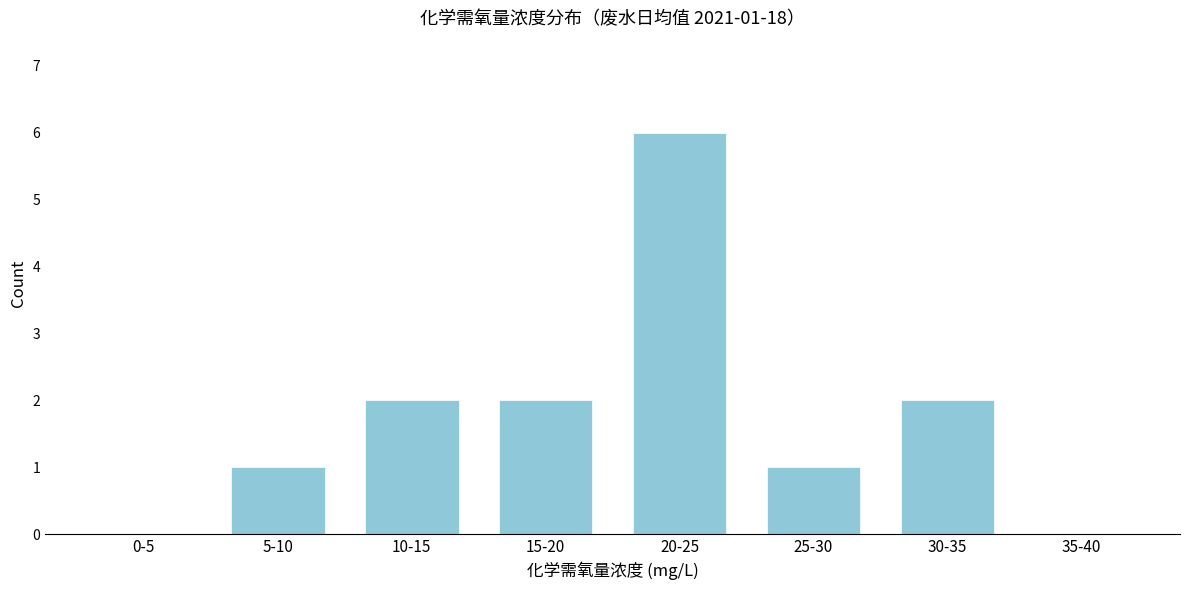

Reading right to left, list all the values displayed in this chart.

35-40=0	30-35=2	25-30=1	20-25=6	15-20=2	10-15=2	5-10=1	0-5=0